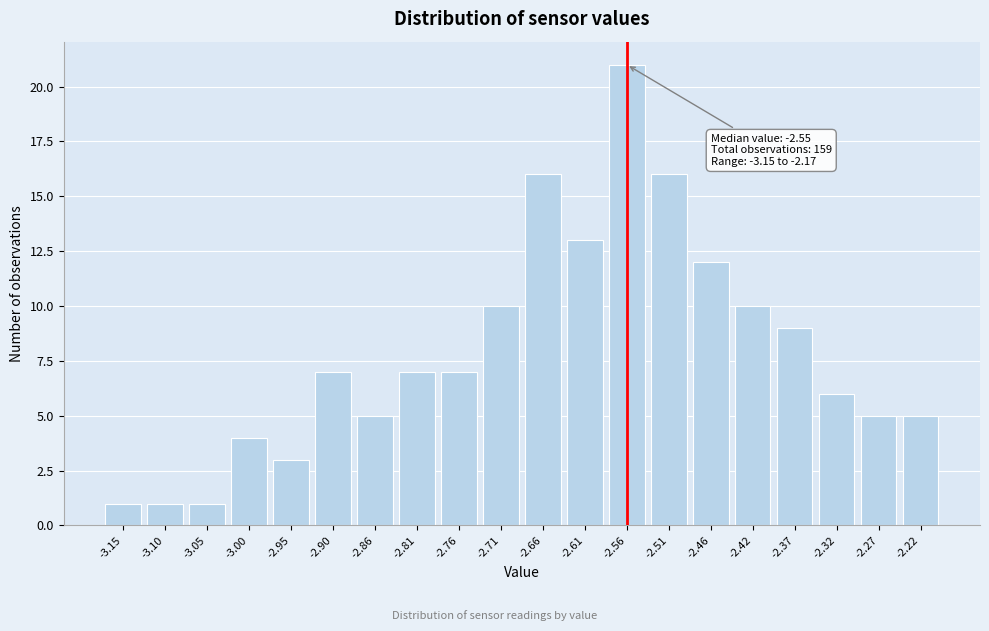

Reading left to right, extract all data points from this chart.

-3.15=1	-3.10=1	-3.05=1	-3.00=4	-2.95=3	-2.90=7	-2.86=5	-2.81=7	-2.76=7	-2.71=10	-2.66=16	-2.61=13	-2.56=21	-2.51=16	-2.46=12	-2.42=10	-2.37=9	-2.32=6	-2.27=5	-2.22=5